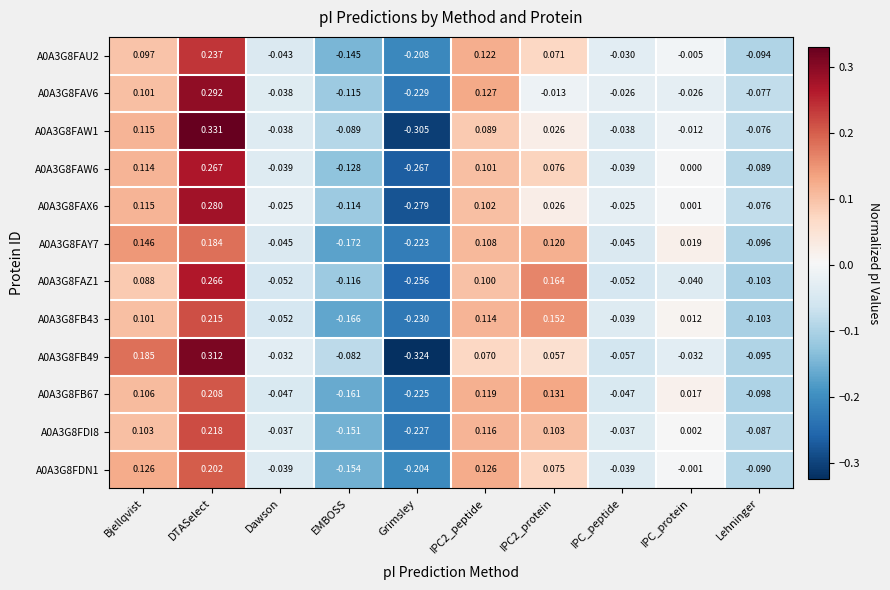

At which category is the sum across all series the highest?

DTASelect